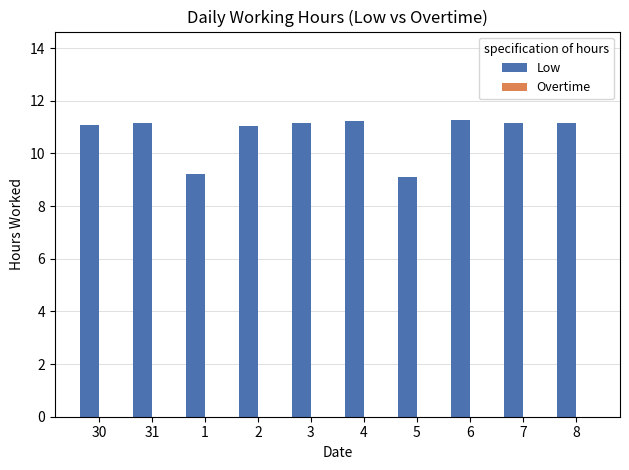

What is the ratio of the value at 2 to the value at 7?

1.0